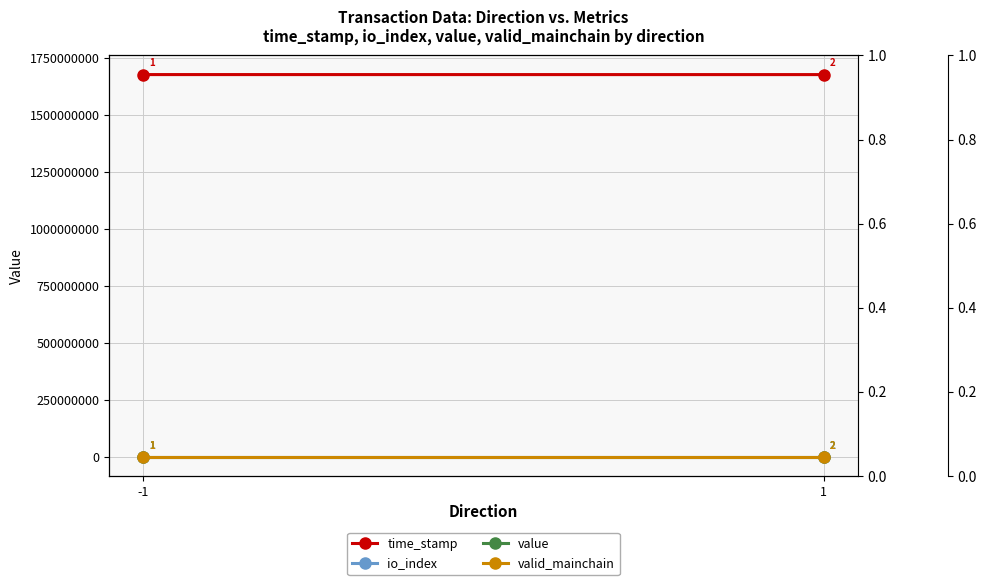

Which series has the largest range (max minus min)?

time_stamp